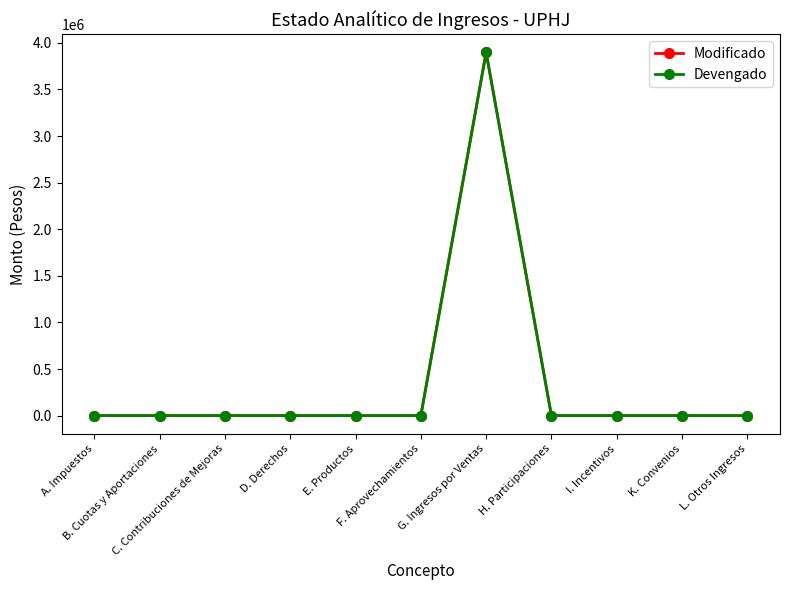

List the series in order of their peak value, lowest first.

Modificado, Devengado